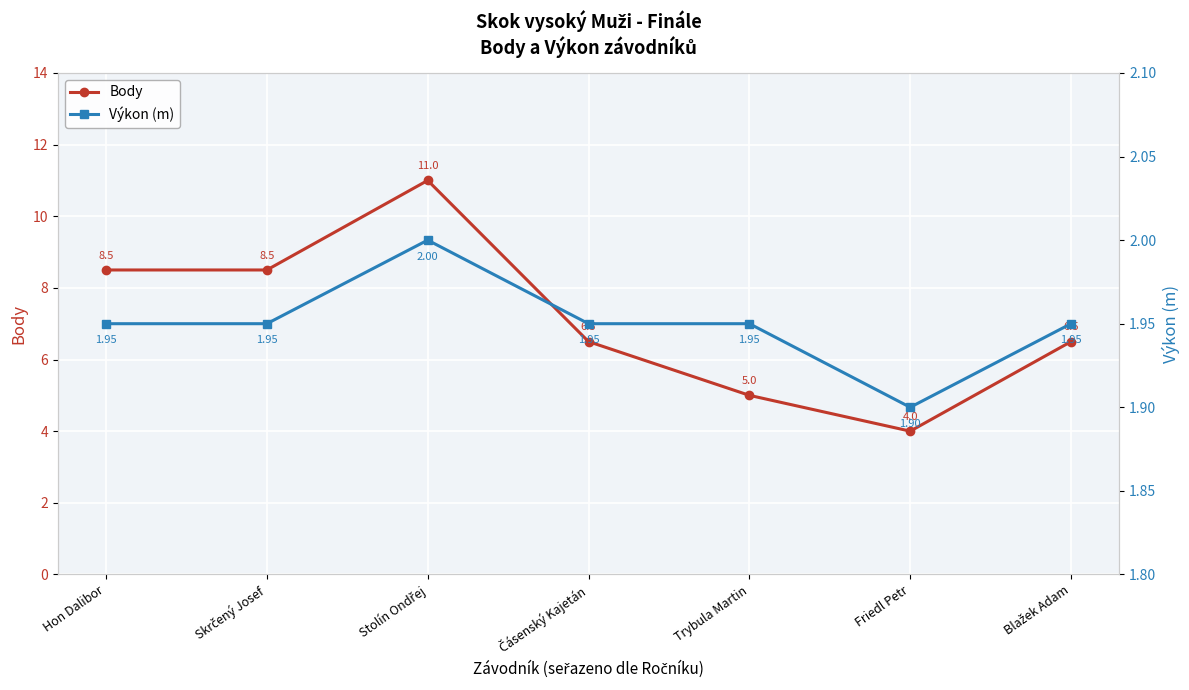

At how many categories does at least one series exceed 4?

6